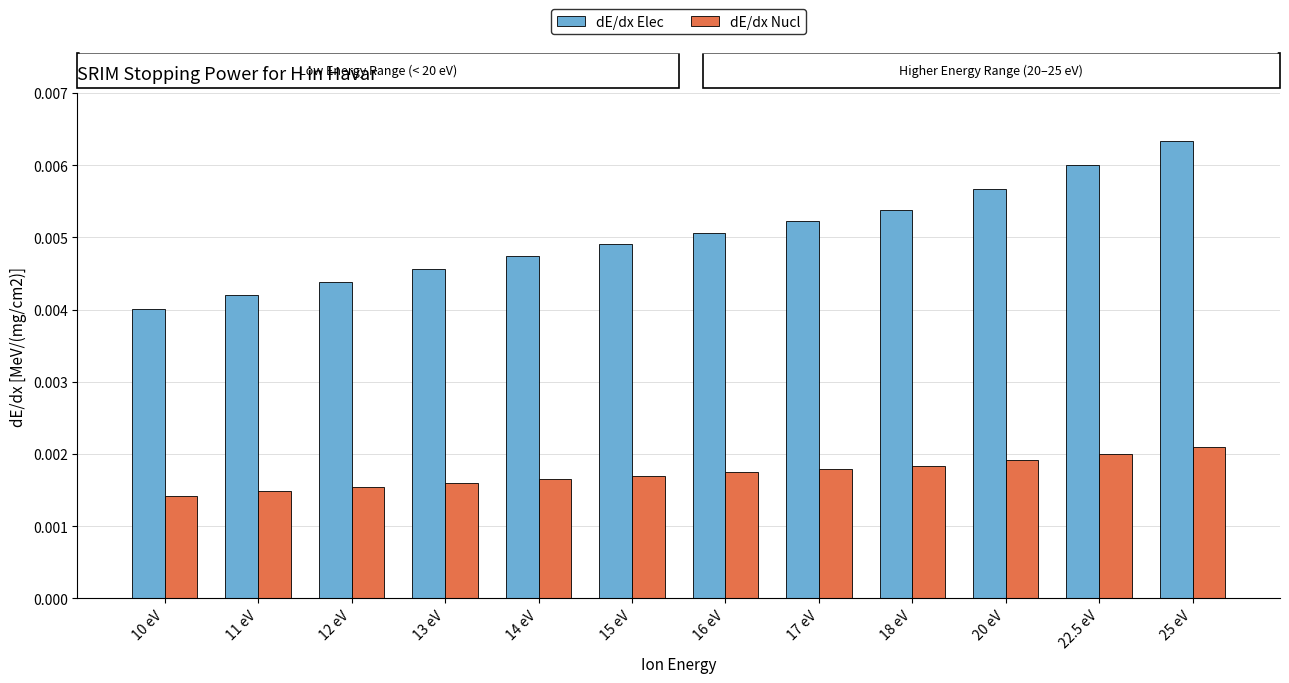

Between 10 eV and 11 eV, which series saw the biggest shift?

dE/dx Elec